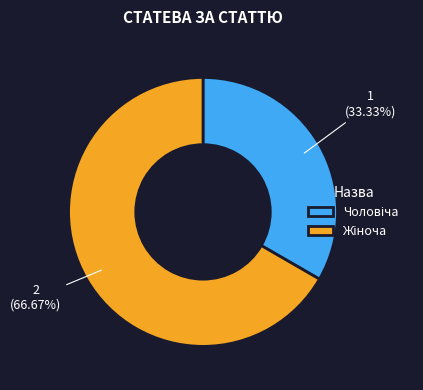

Is there any slice that represents more than half of the pie?

Yes